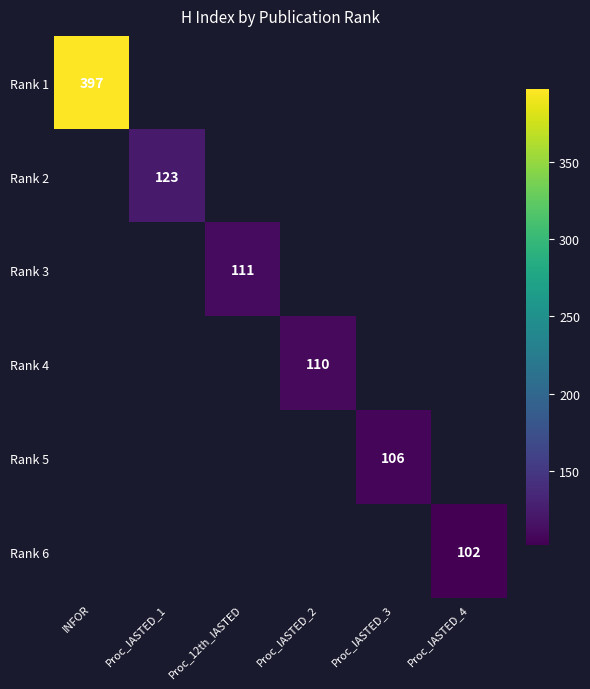

True or false: Rank 2 has a value of 163 at Proc_IASTED_1.

False